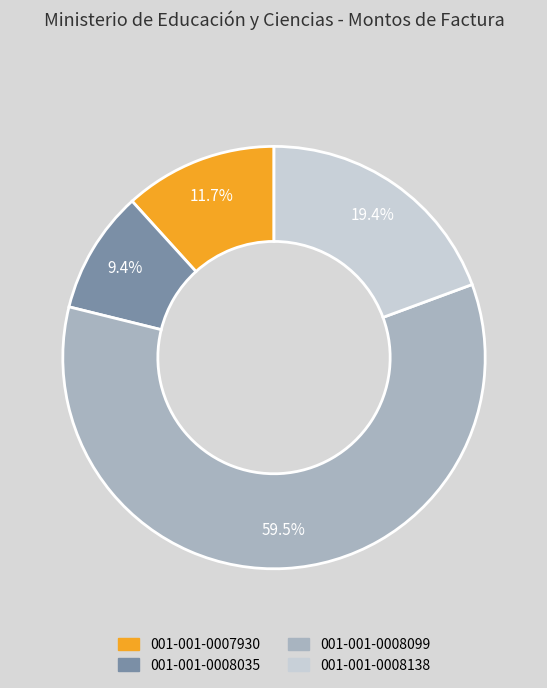

Is there any slice that represents more than half of the pie?

Yes